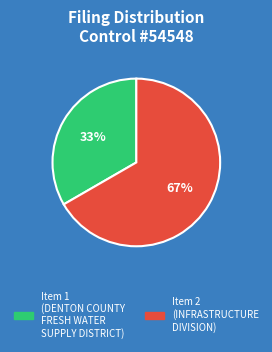

Is there a majority slice in this chart?

Yes